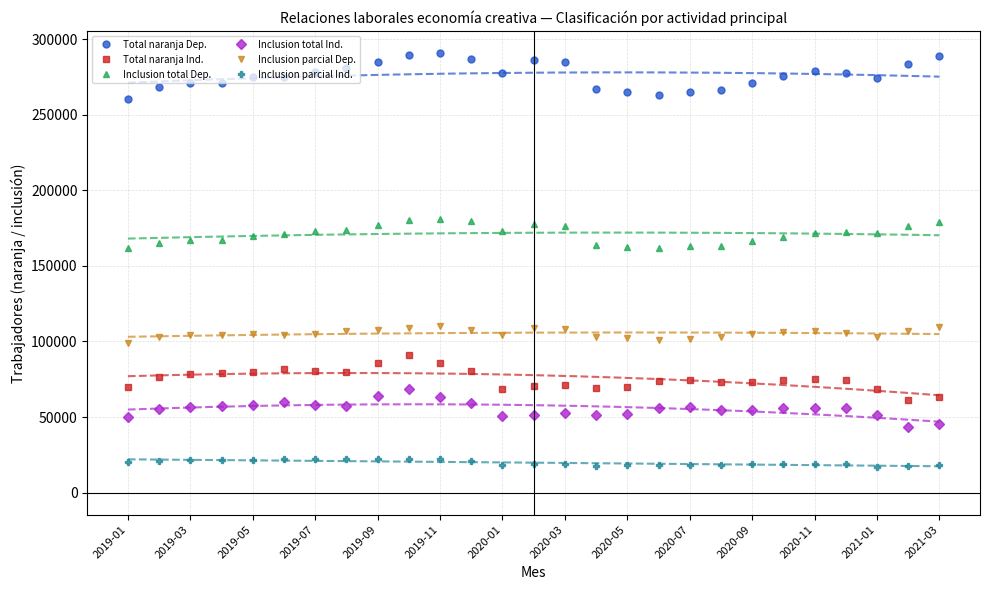

What is the sum of the Inclusion parcial Dep. values at 2019-11 and 2020-09?

214797.1